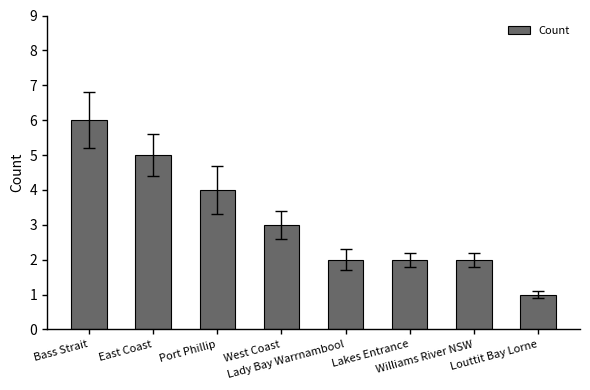

Is it true that the value at West Coast is 3?

True